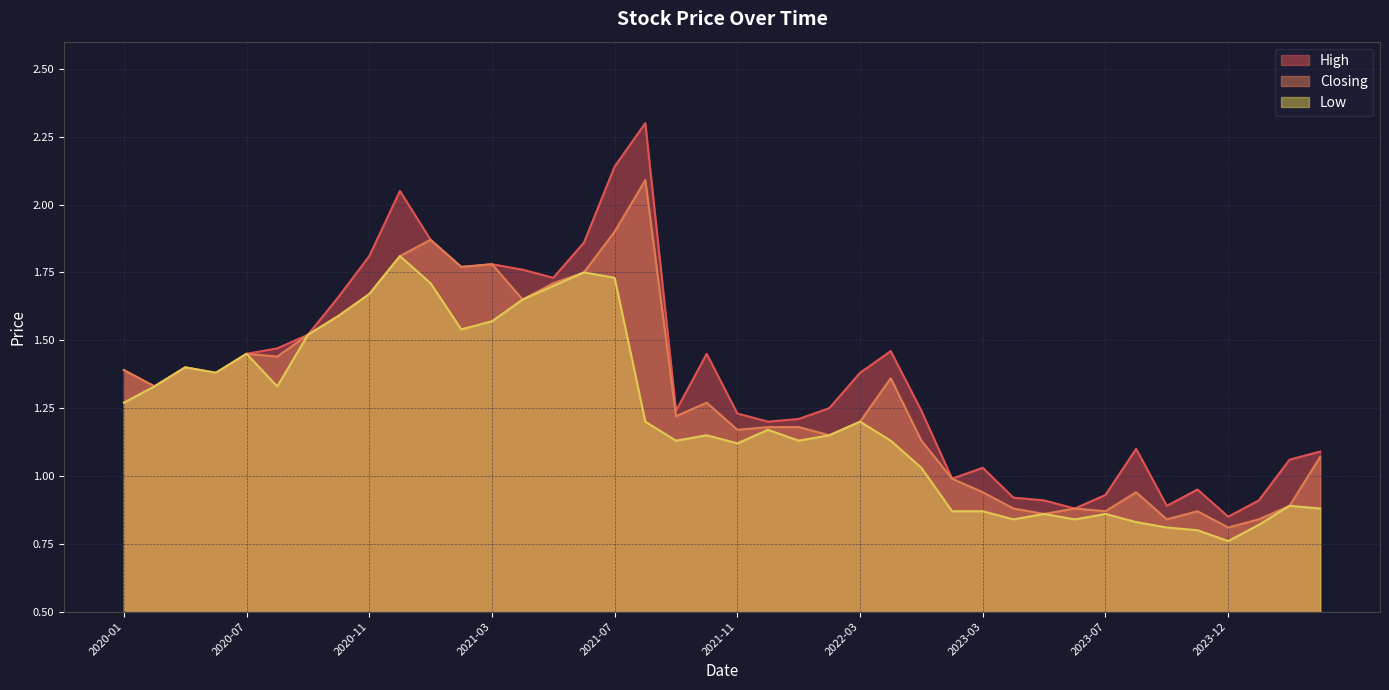

What is the label of the 32nd point from the left?

2023-06